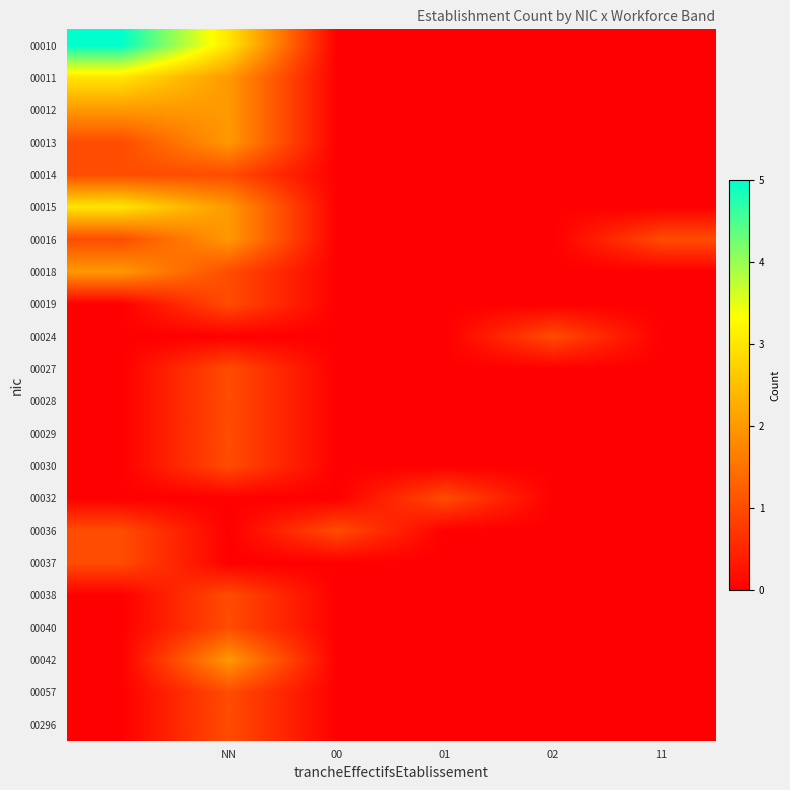

How many distinct data groups are displayed?

22